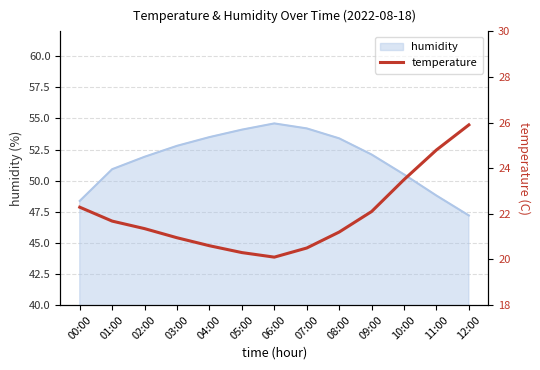

The humidity series shows 23.5 at 01:00. True or false?

False